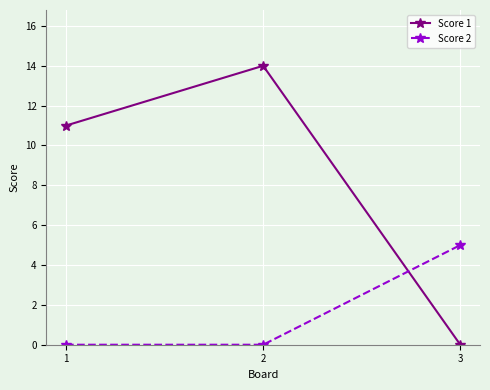

At which label does Score 2 reach its peak?

3